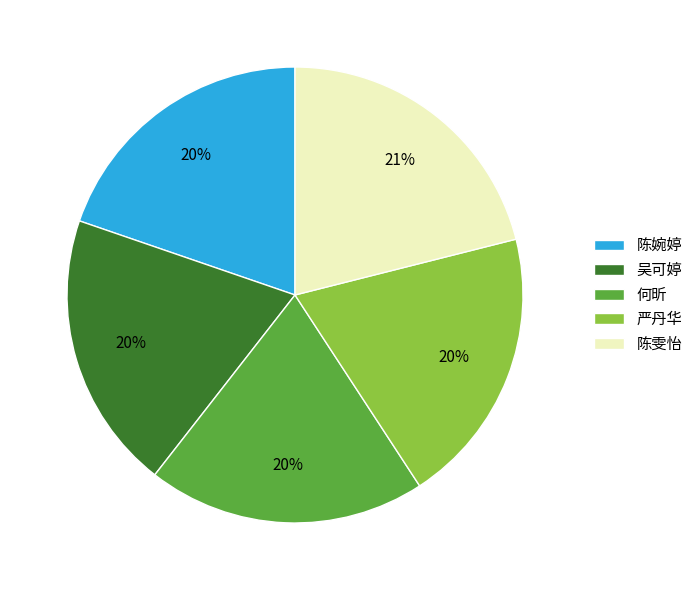

Is the sum of 陈雯怡 and 陈婉婷 greater than half?

No